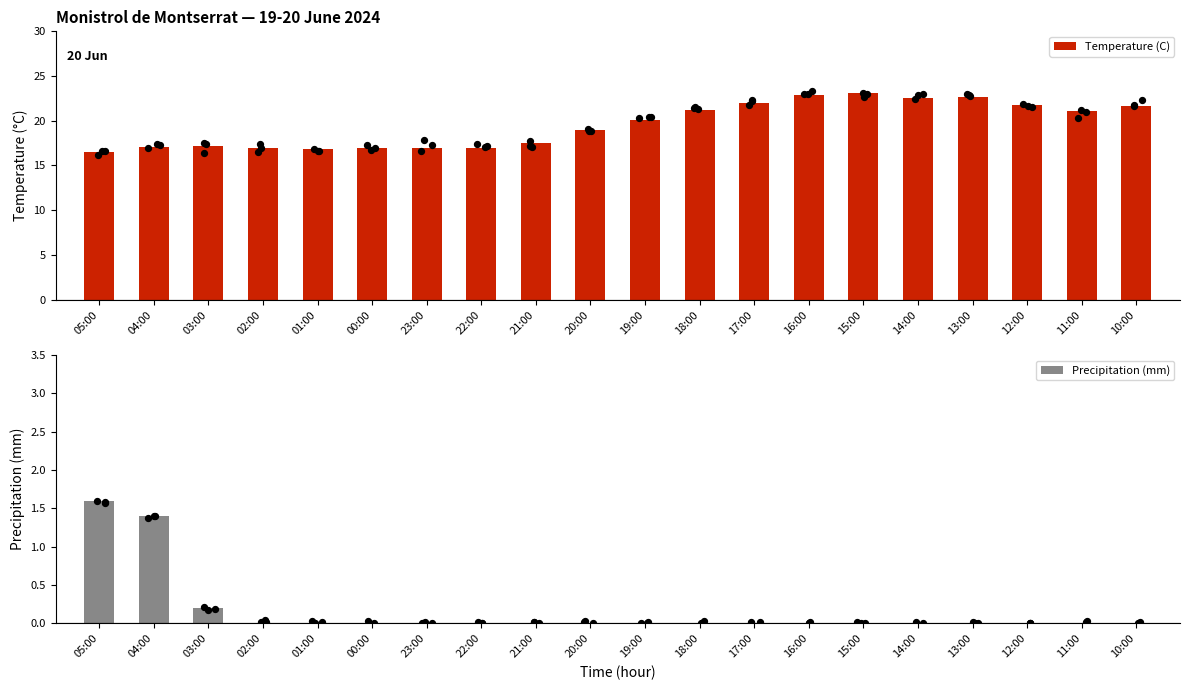

What is the total value across all series at 18:00?

21.2